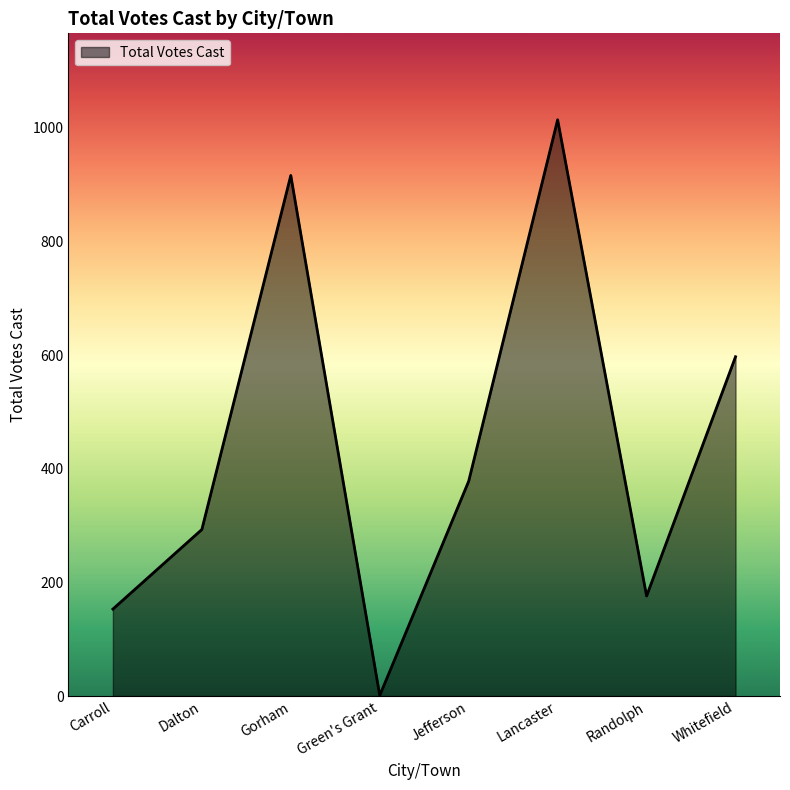

What is the ratio of the value at Whitefield to the value at Randolph?

3.4